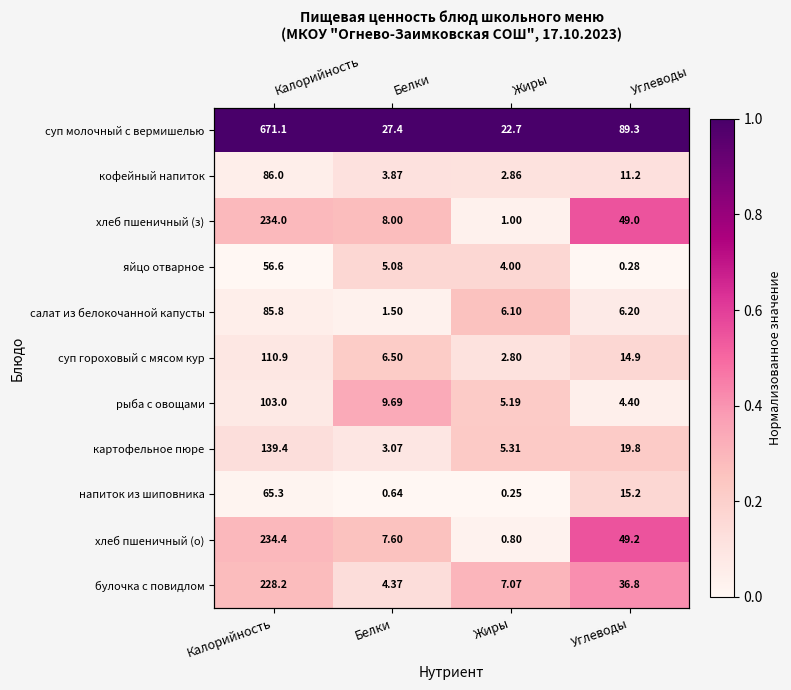

How many categories are shown in the chart?

4